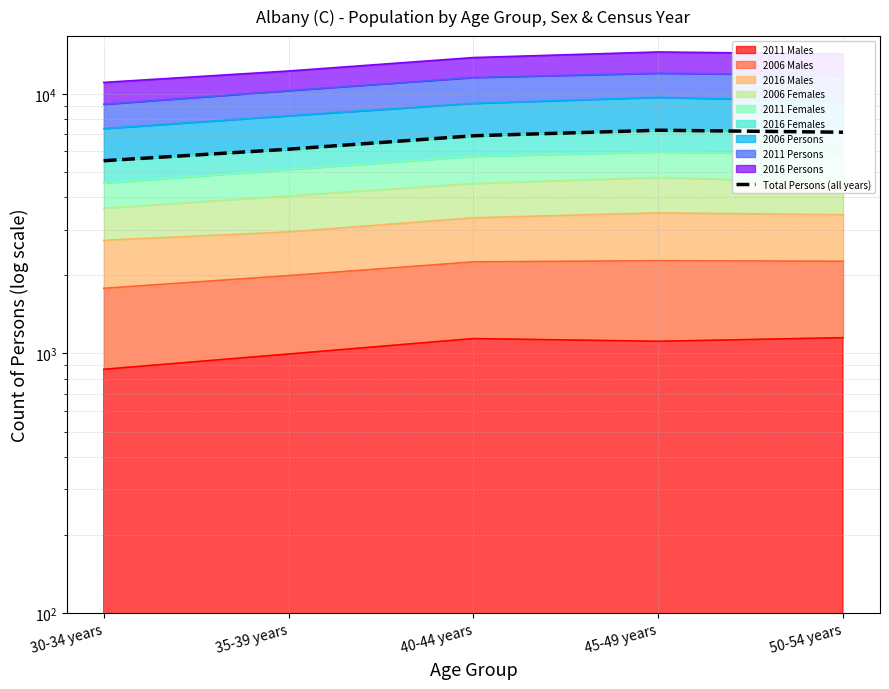

Is it true that the value at 40-44 years is 6892?

True